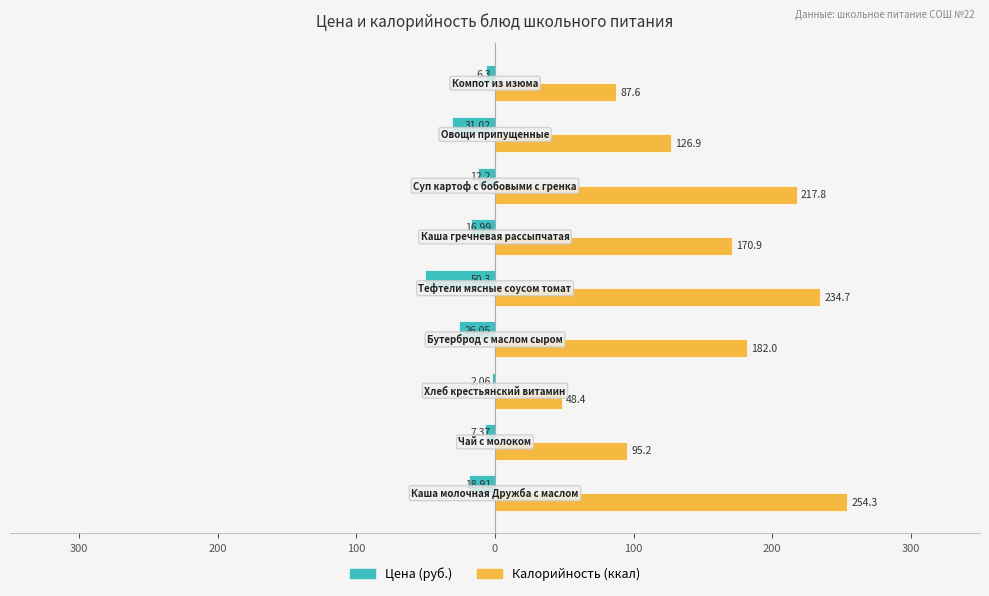

True or false: Family has a value of -89.2 at 0.

False